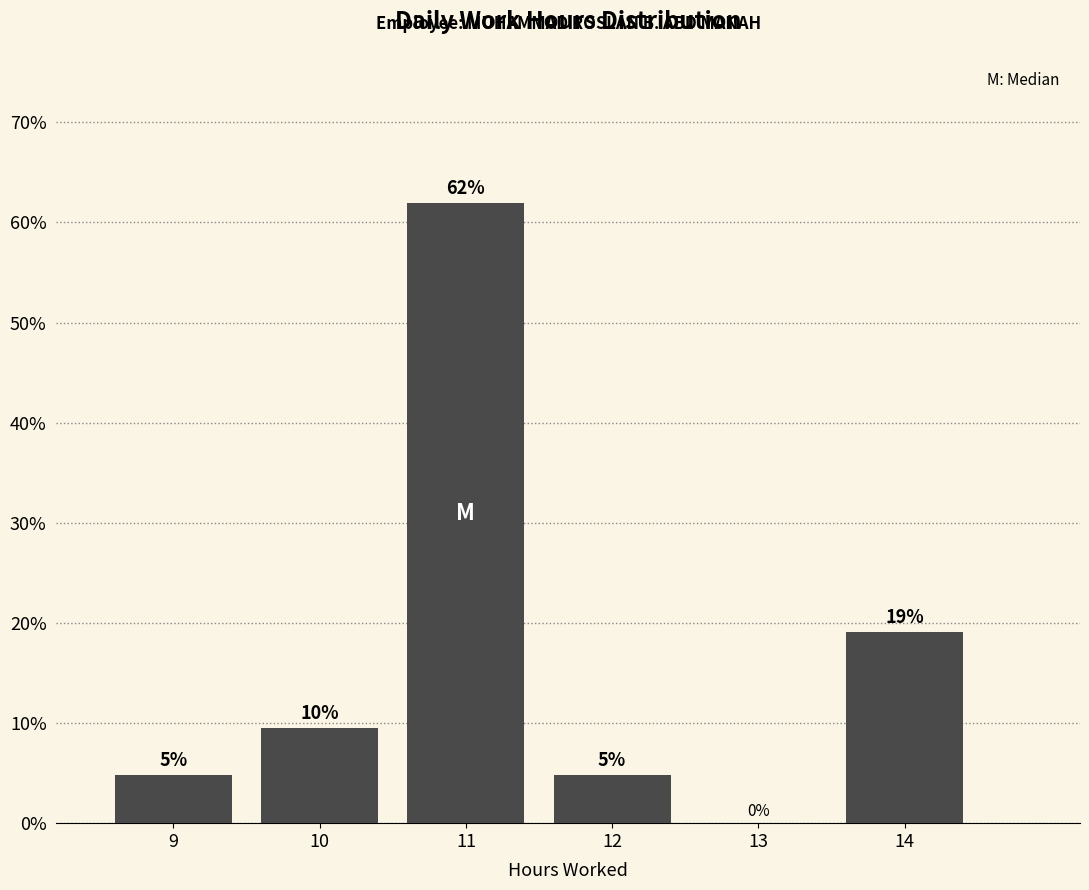

Which range on the x-axis has the tallest bar?

10.5 to 11.5